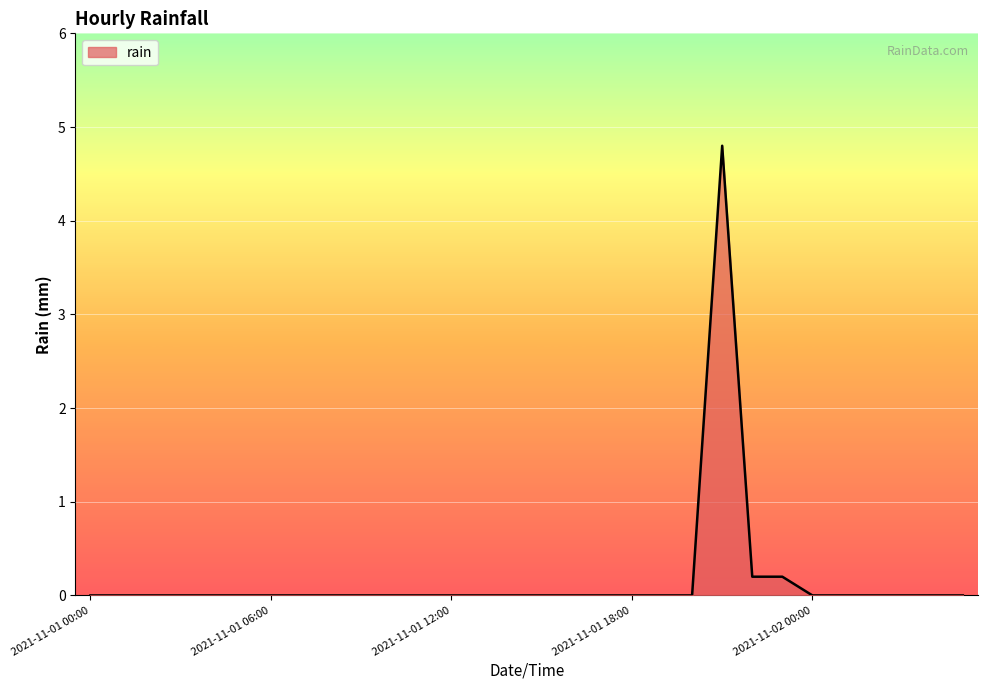

How many distinct data groups are displayed?

1